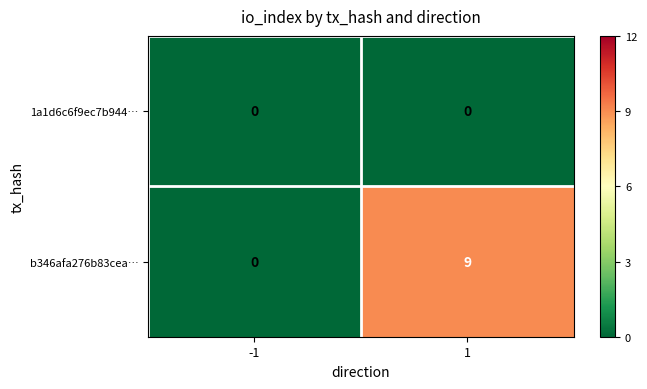

Which series has the largest total across all categories?

b346afa276b83cea…